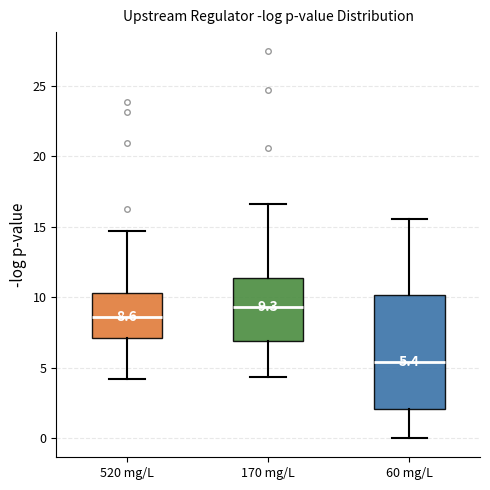

Comparing the boxes themselves (not the whiskers), which one is the tallest?

60 mg/L